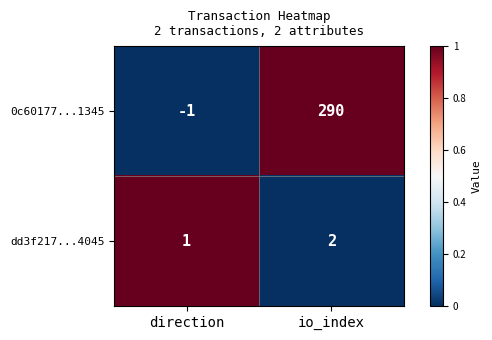

What value does the 0c60177...1345 series have at io_index, to the nearest 50?

300